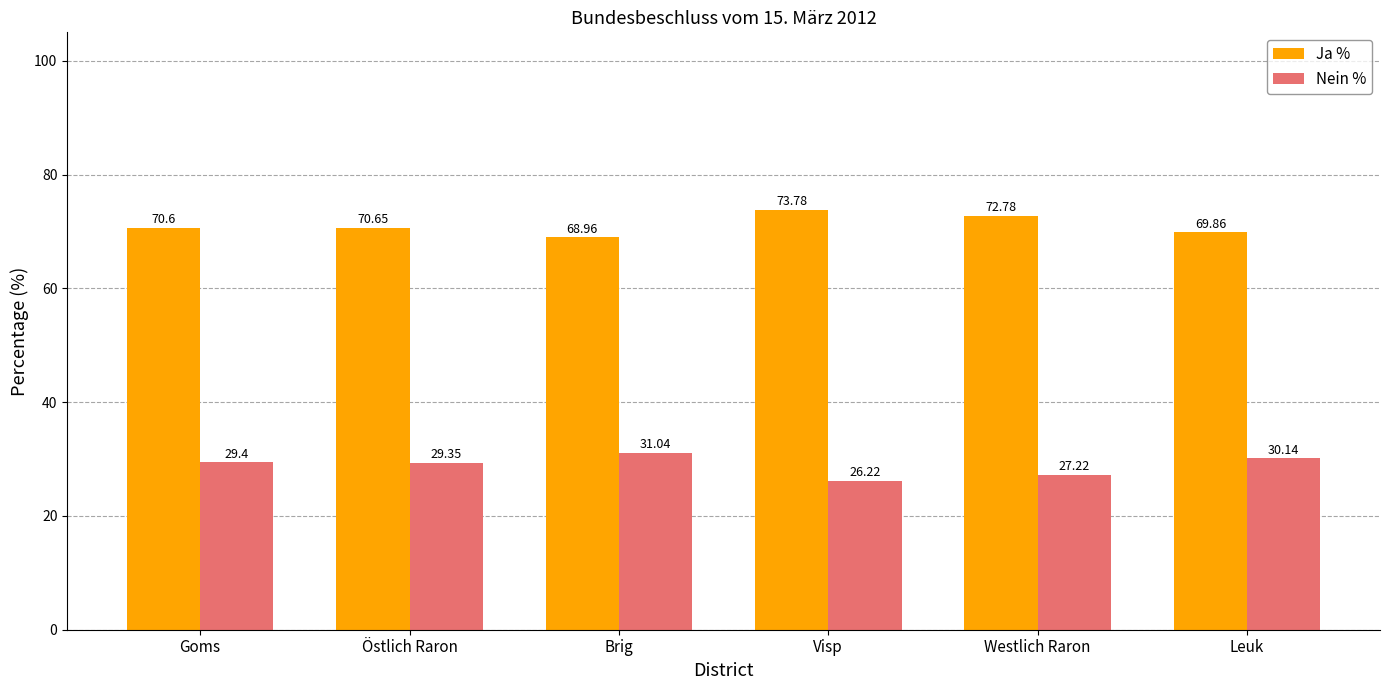

At which category does the chart reach its minimum across all series?

Visp